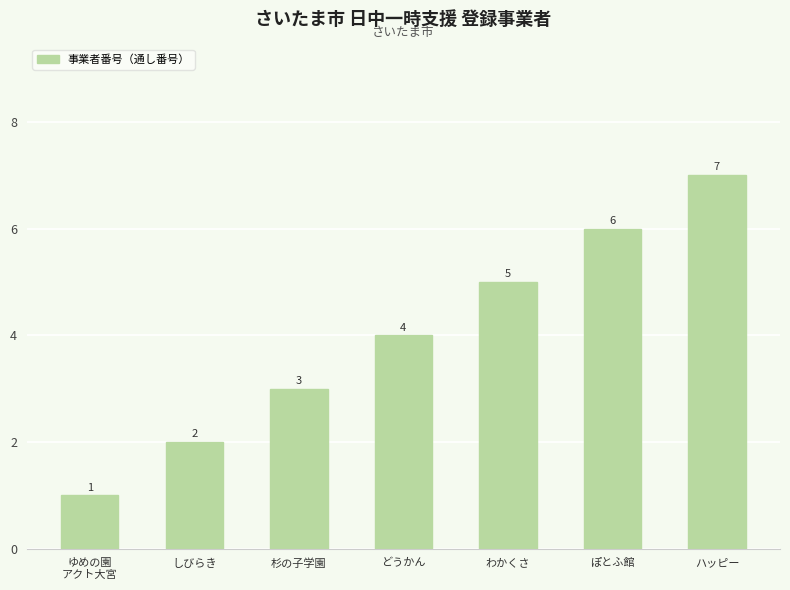

What is the difference between the values at 杉の子学園 and ハッピー?

4